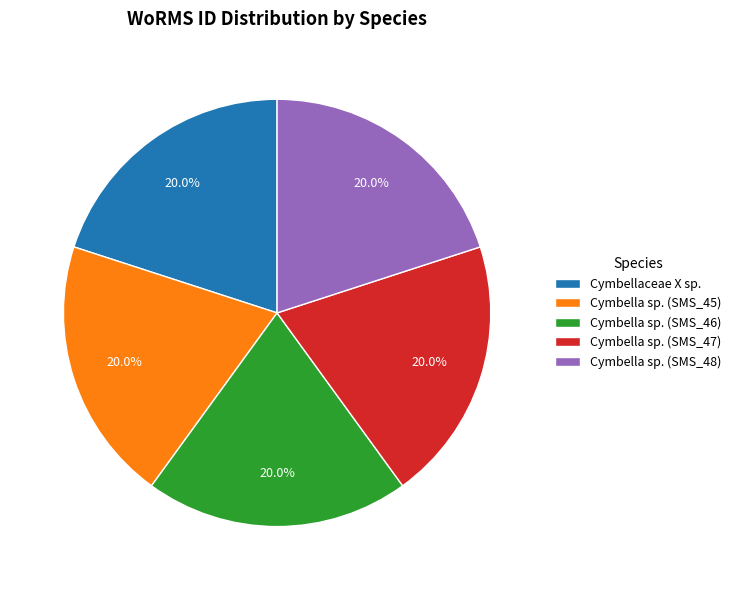

Does Cymbella sp. (SMS_48) represent more than half of the total?

No